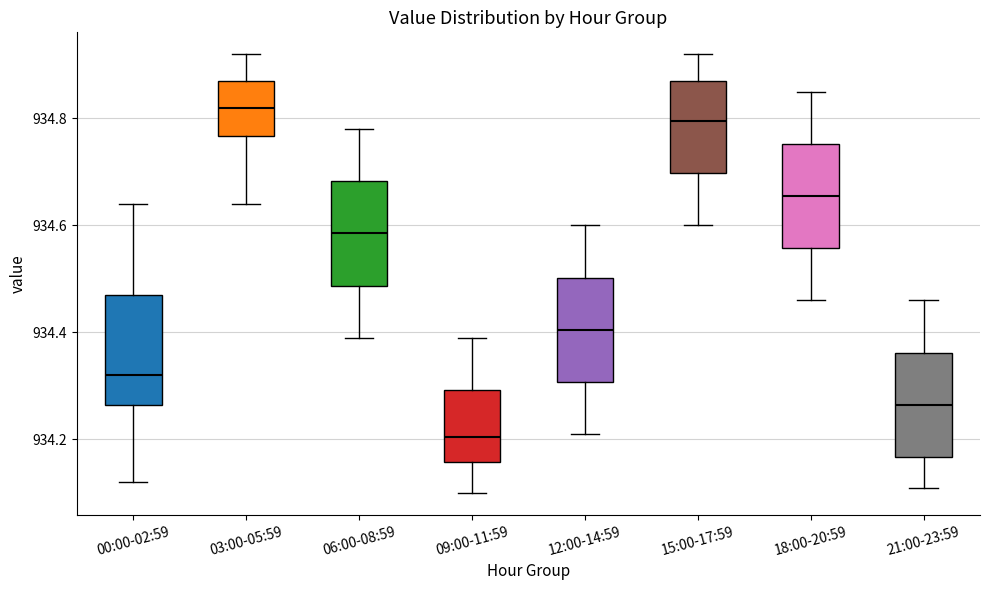

Where does the upper whisker of the box for 00:00-02:59 end on the y-axis? The values are not printed on the chart, so give them approximately, as read against the axis.

934.64